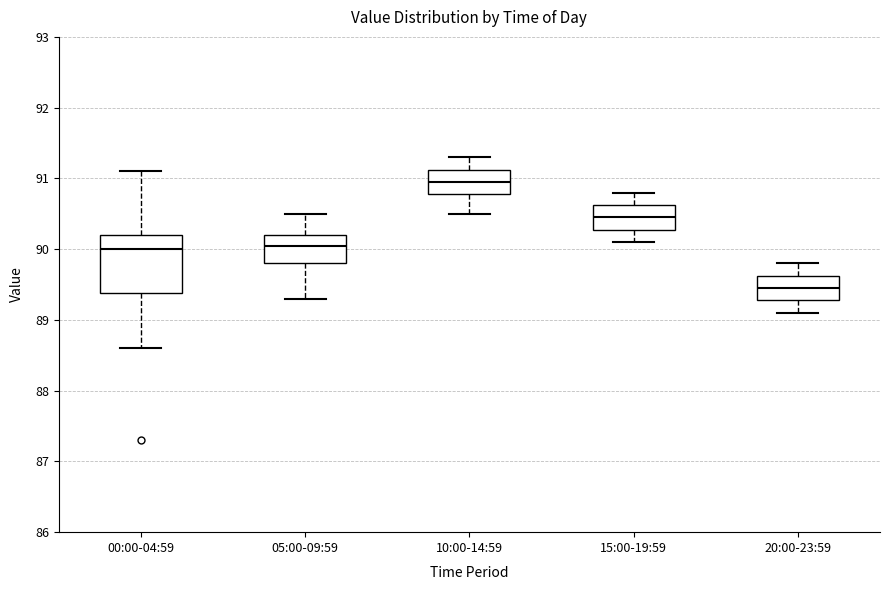

Comparing the boxes themselves (not the whiskers), which one is the tallest?

00:00-04:59